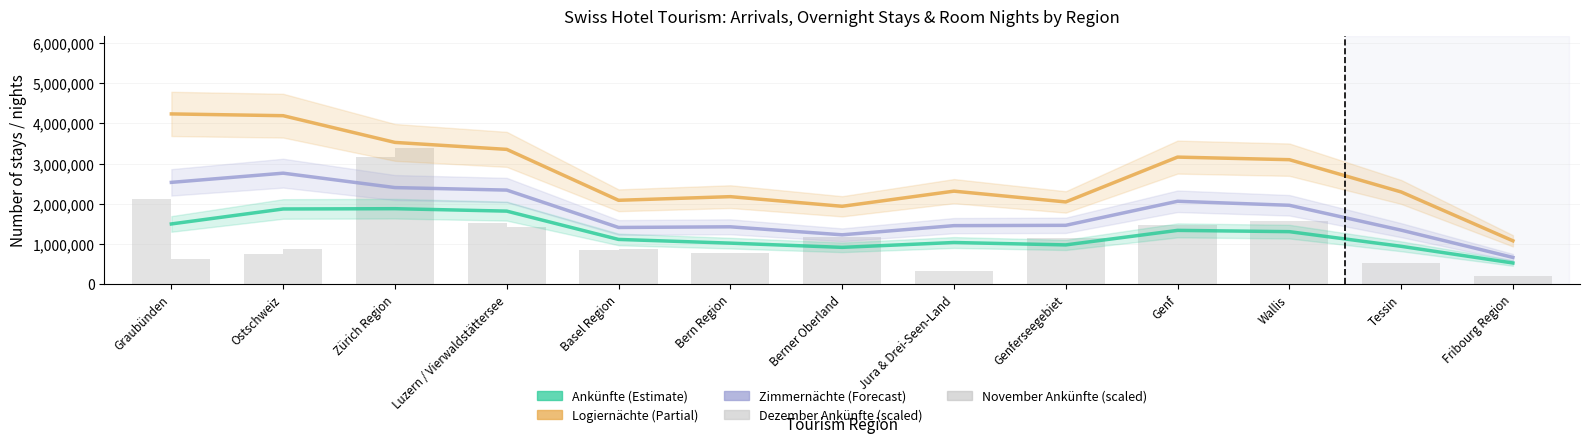

Which label corresponds to the largest value in the chart?

Graubünden